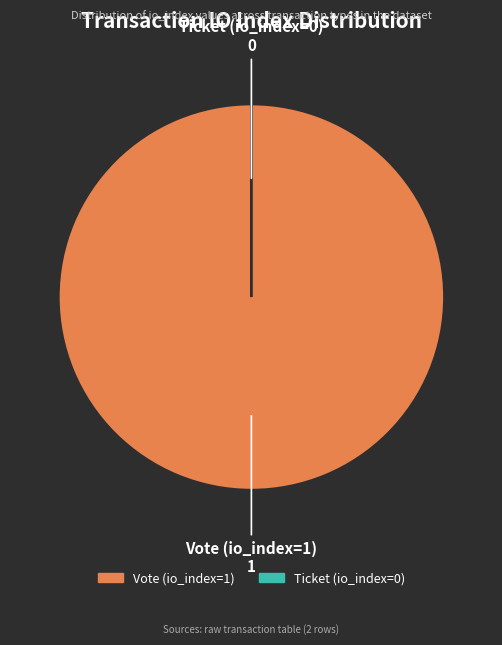

To the nearest percent, what is the combined percentage of Ticket (io_index=0) and Vote (io_index=1)?

100%